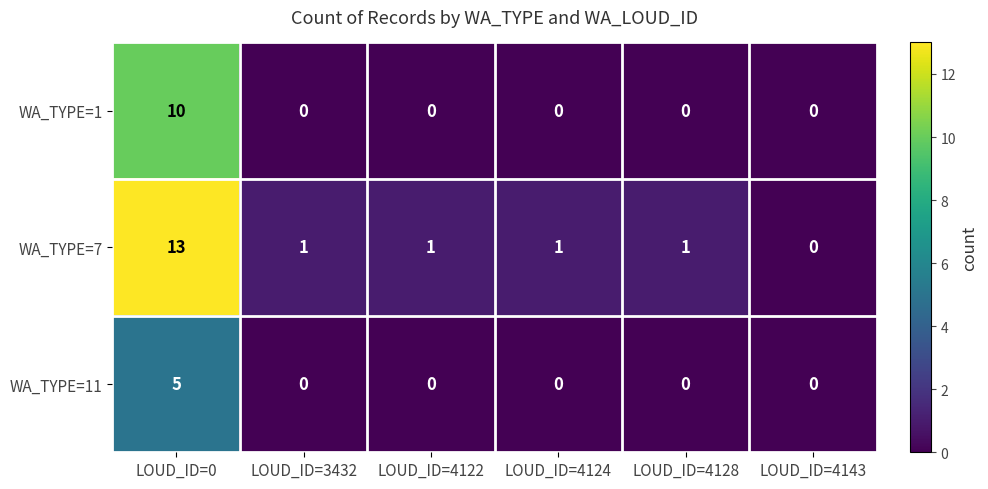

Rank the series by their maximum value, from lowest to highest.

WA_TYPE=11, WA_TYPE=1, WA_TYPE=7